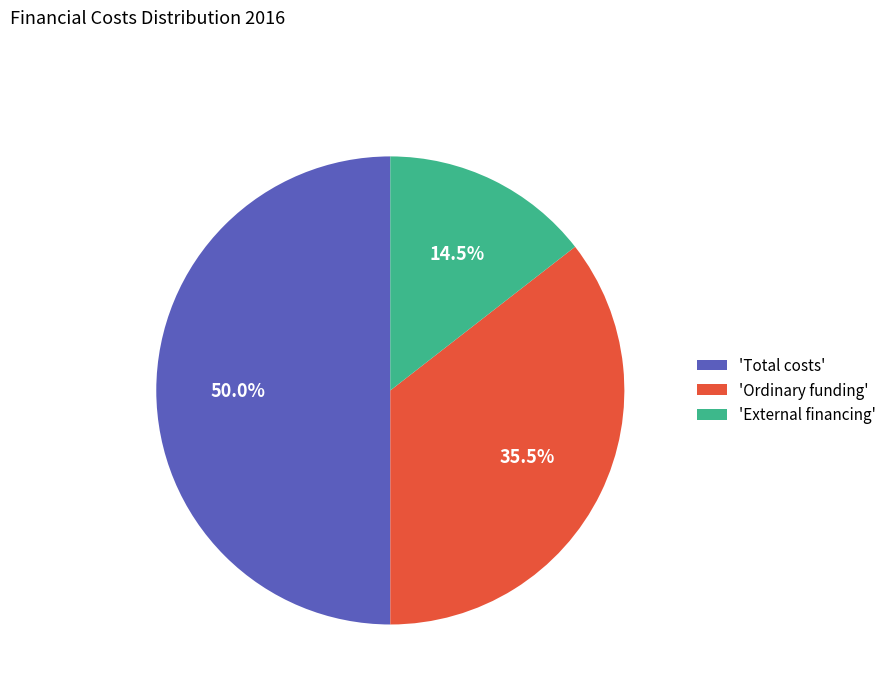

How many slices are in this pie chart?

3